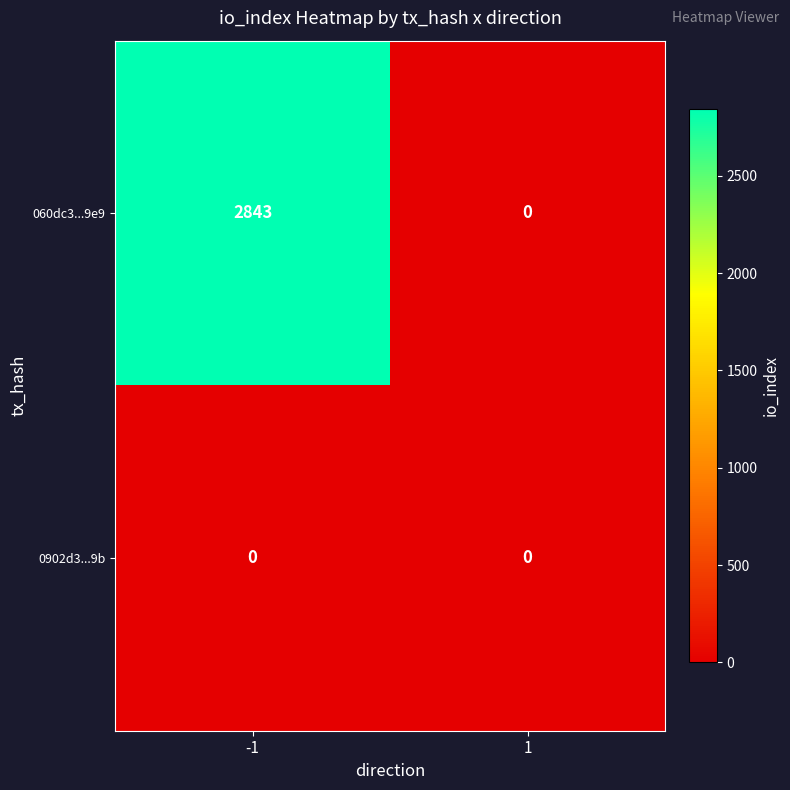

What value does the 060dc3...9e9 series have at -1, to the nearest 10?

2840